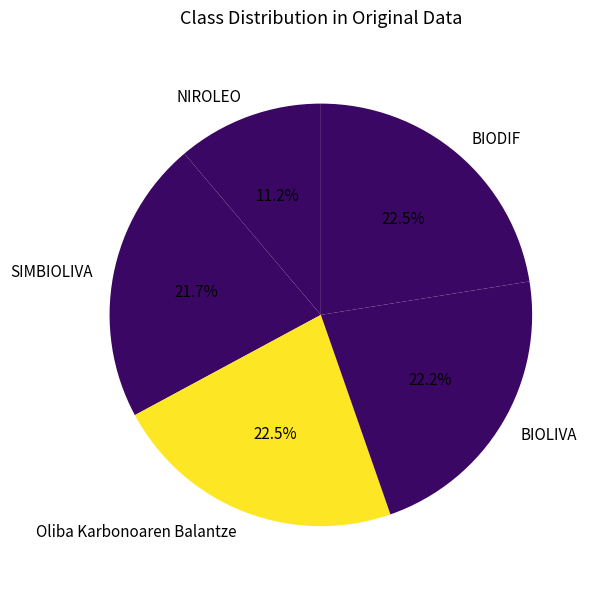

How much of the chart is everything except SIMBIOLIVA?

78.3%